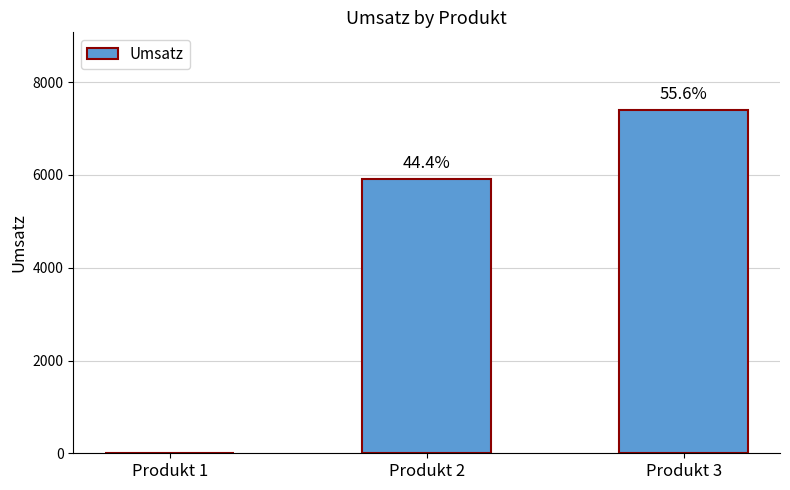

Rank the categories by value from highest to lowest.

Produkt 3, Produkt 2, Produkt 1